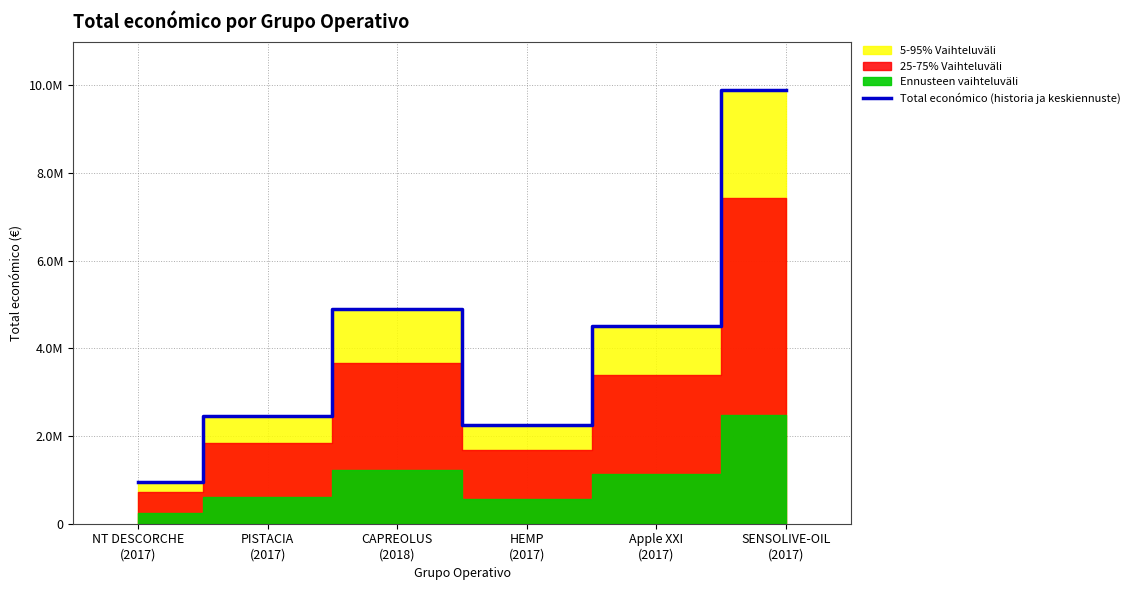

What is the value of the 1st point from the left?

960345